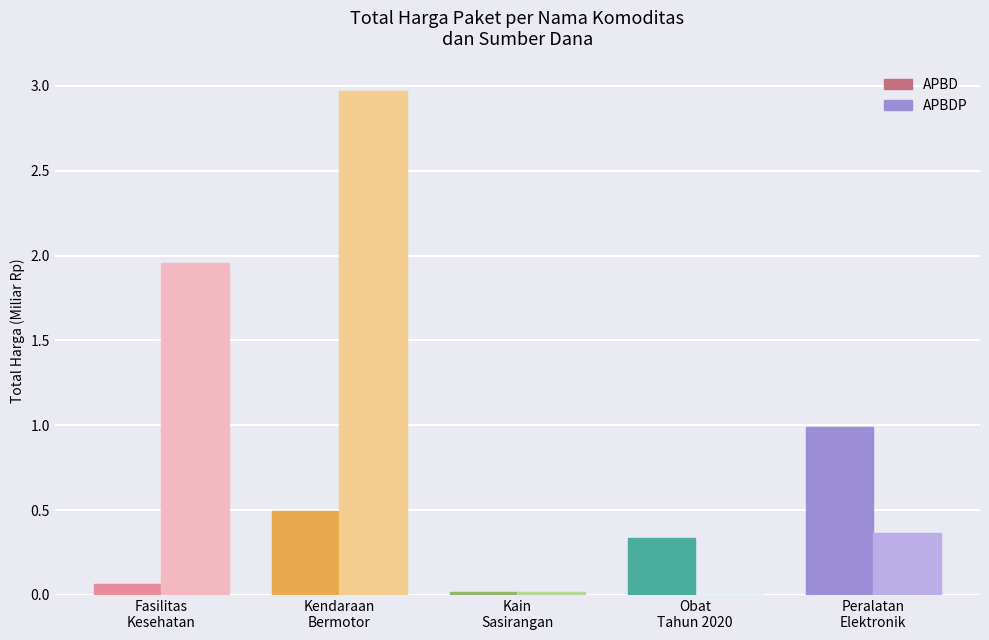

What is the sum of all APBDP values?

5.3